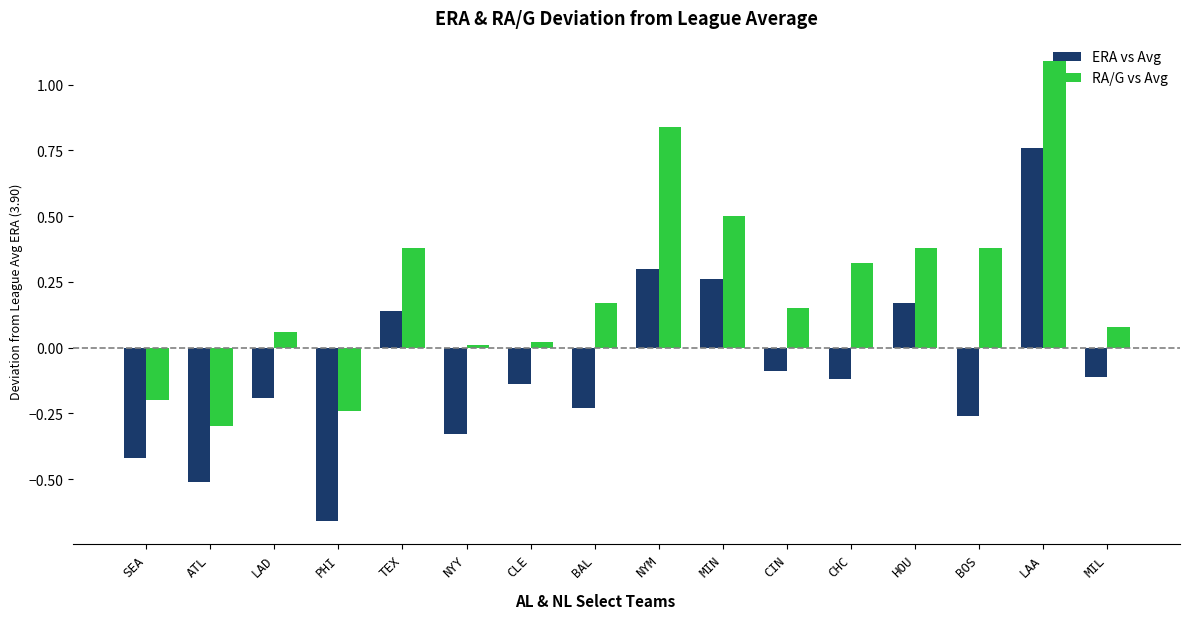

At CIN, list the series in order from smallest to largest.

ERA vs Avg, RA/G vs Avg